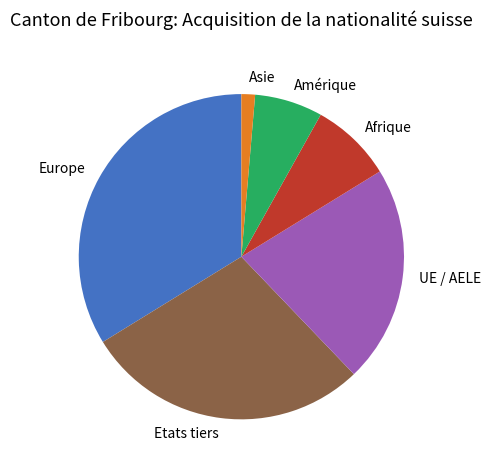

Rank the categories by value from lowest to highest.

Asie, Amérique, Afrique, UE / AELE, Etats tiers, Europe